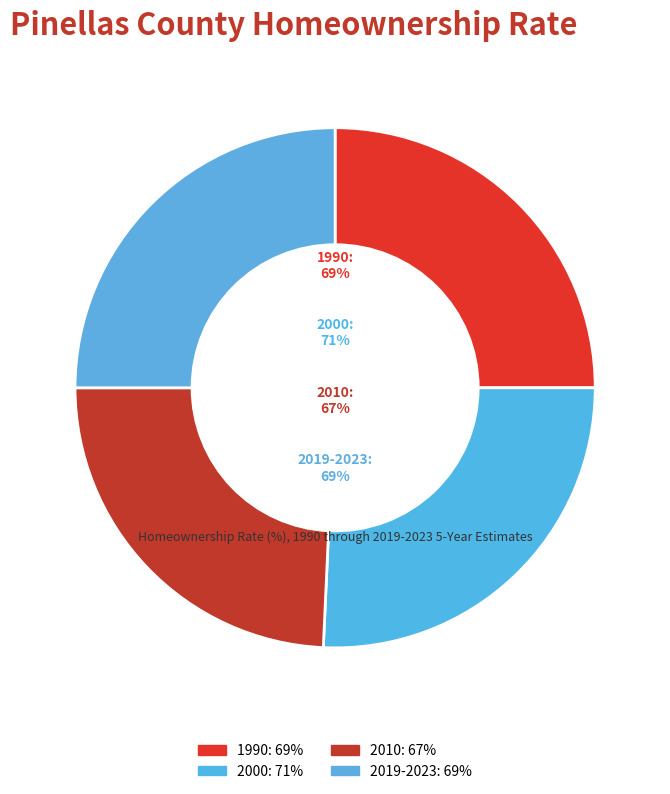

To the nearest percent, what portion does 1990 represent?

25%